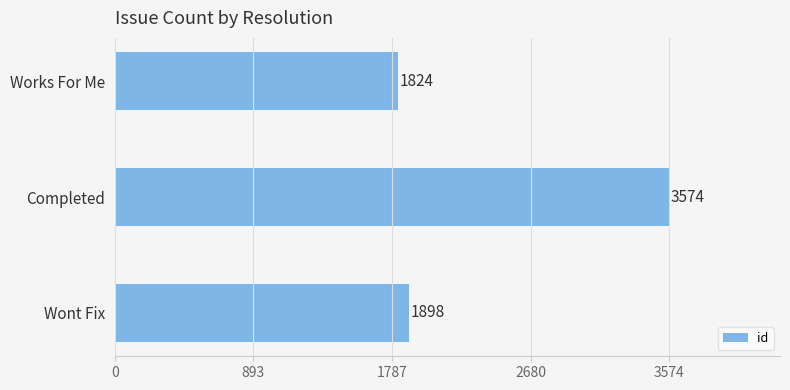

Reading bottom to top, transcribe all the data shown in this chart.

Wont Fix=1898	Completed=3574	Works For Me=1824